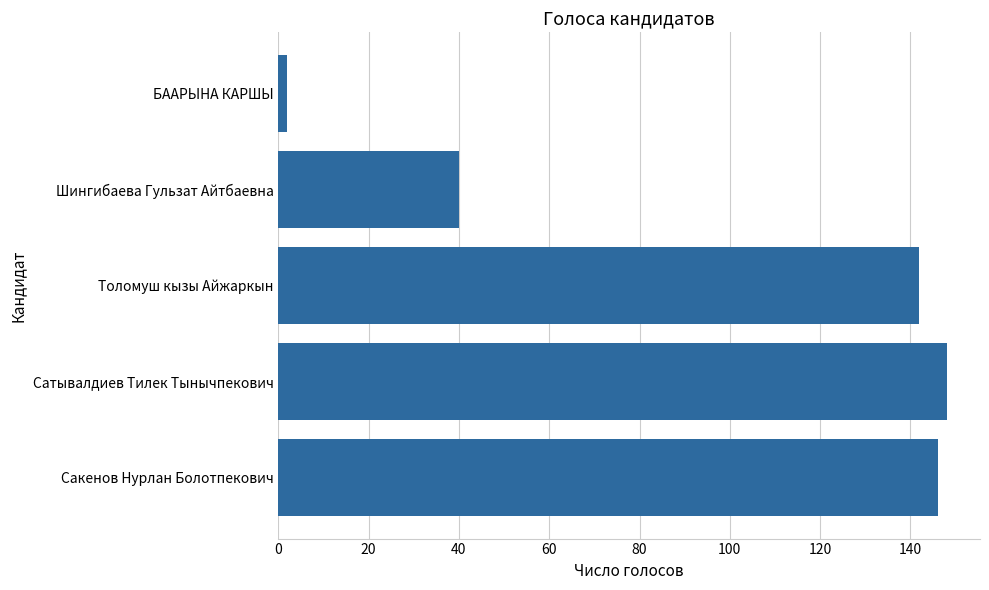

True or false: the data shows 40 at Шингибаева Гульзат Айтбаевна.

True